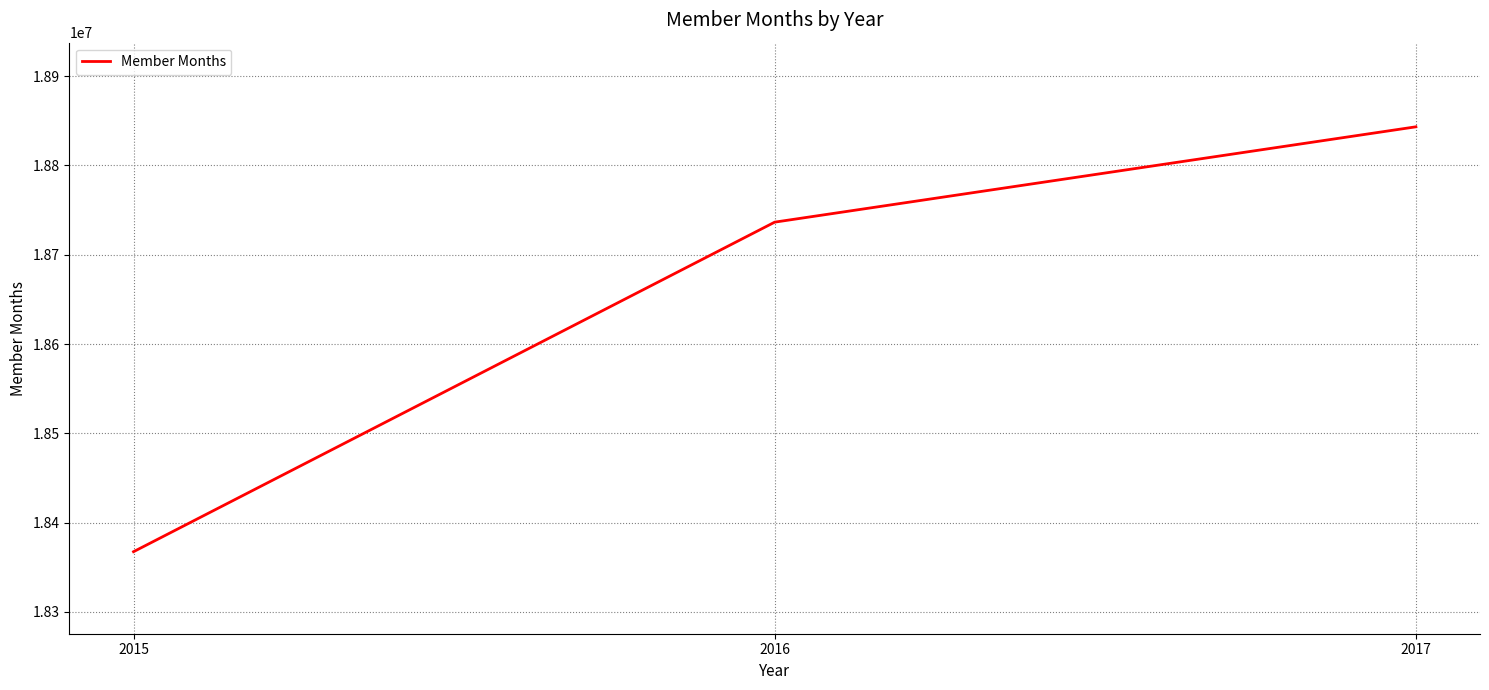

What is the change in value from 2015 to 2017?

+475725